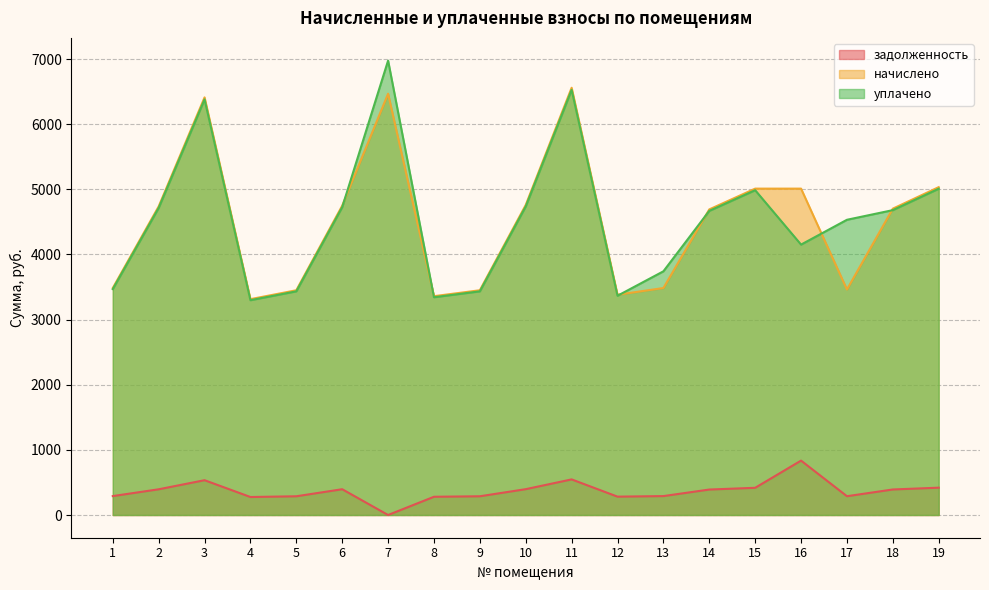

True or false: уплачено has more than 2 interior local peaks.

True